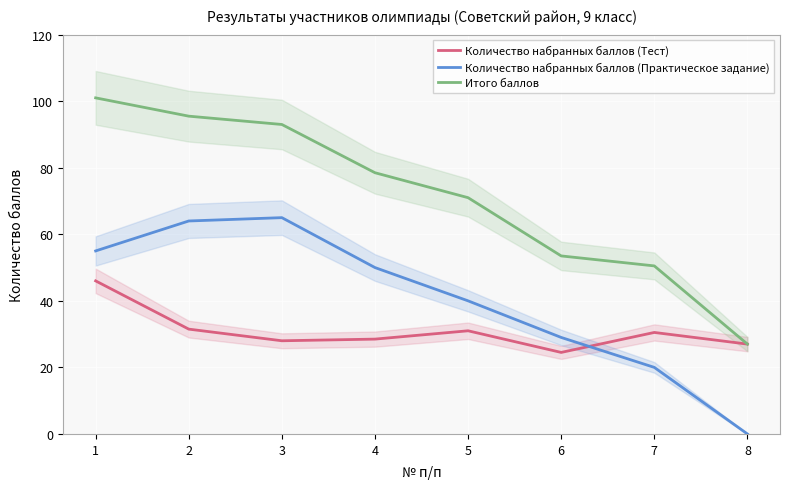

The Итого баллов series shows 50.5 at 7. True or false?

True